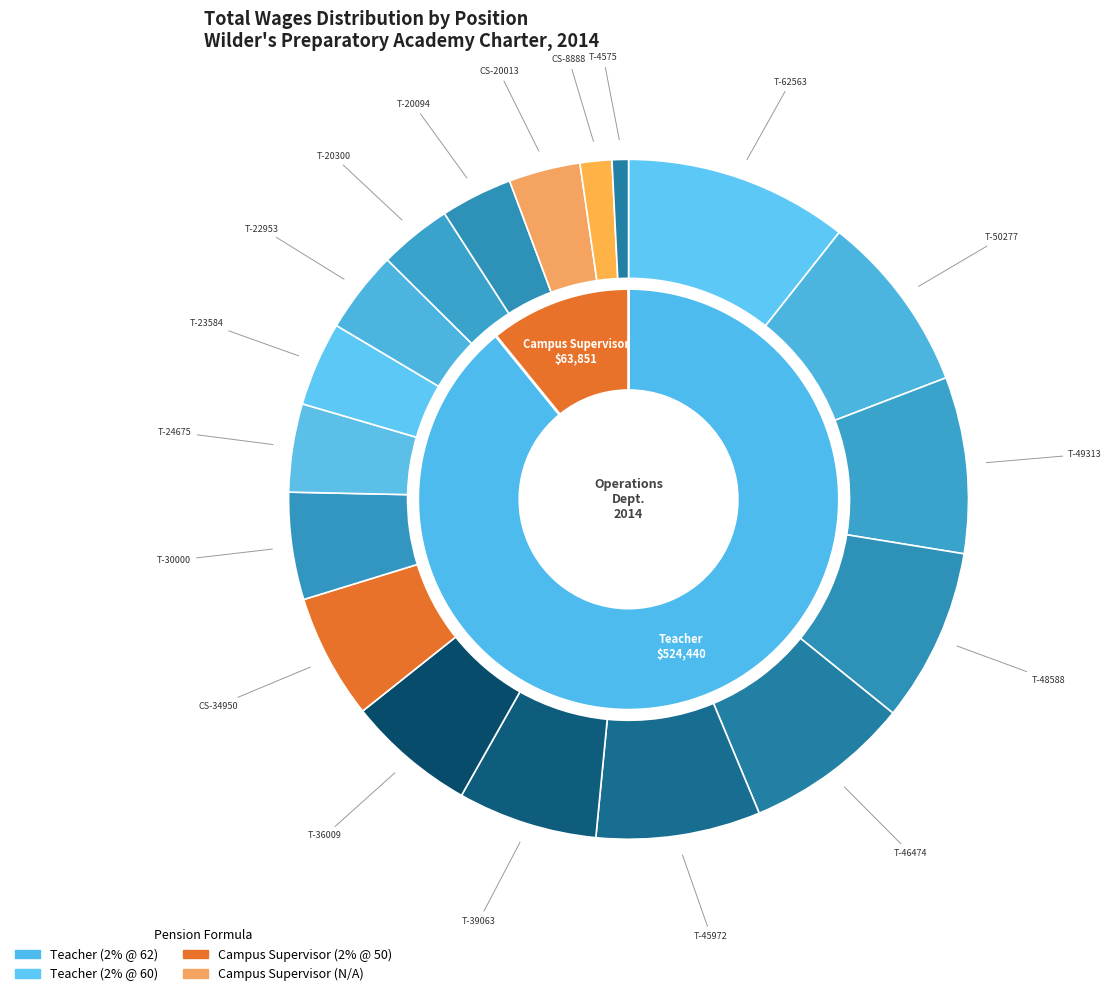

What is the change in value from Teacher (36009) to Teacher (23584)?

-12425